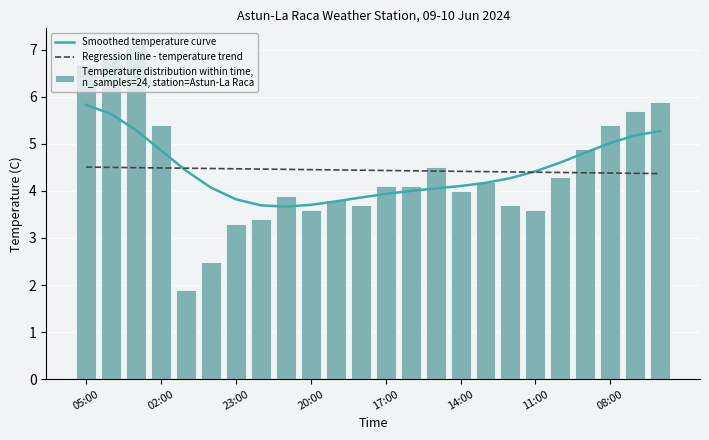

Which series has the largest range (max minus min)?

Temperature distribution within time,
n_samples=24, station=Astun-La Raca